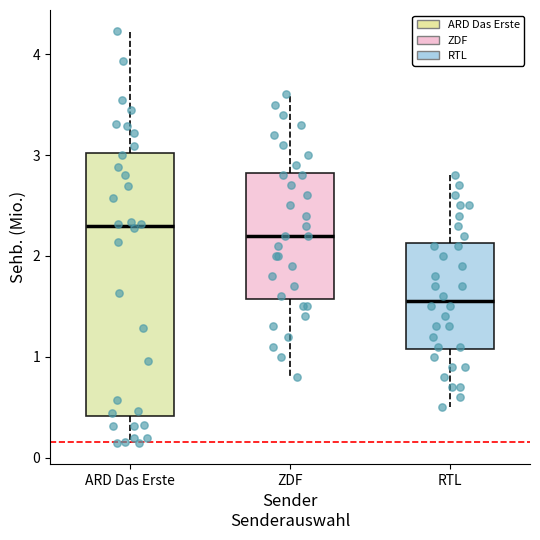

Reading left to right, transcribe this box plot: for each box, give where its median line is, the range the box spans, and where its two whiskers end, as read against the y-axis. The values are not printed on the chart, so give them approximately, as read against the axis.

ARD Das Erste: median 2.3, box 0.4 to 3.0, whiskers 0.1 to 4.2
ZDF: median 2.2, box 1.6 to 2.8, whiskers 0.8 to 3.6
RTL: median 1.6, box 1.1 to 2.1, whiskers 0.5 to 2.8